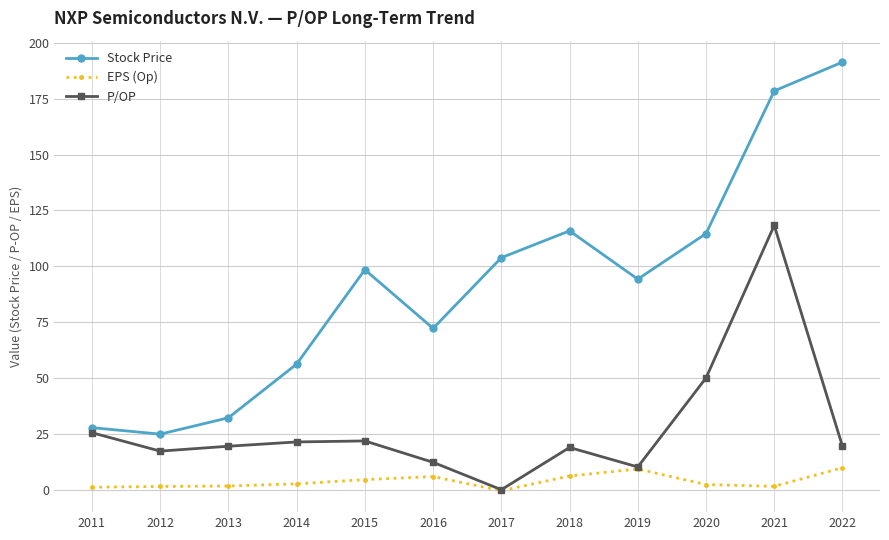

Where does the P/OP series first go above 19?

2011